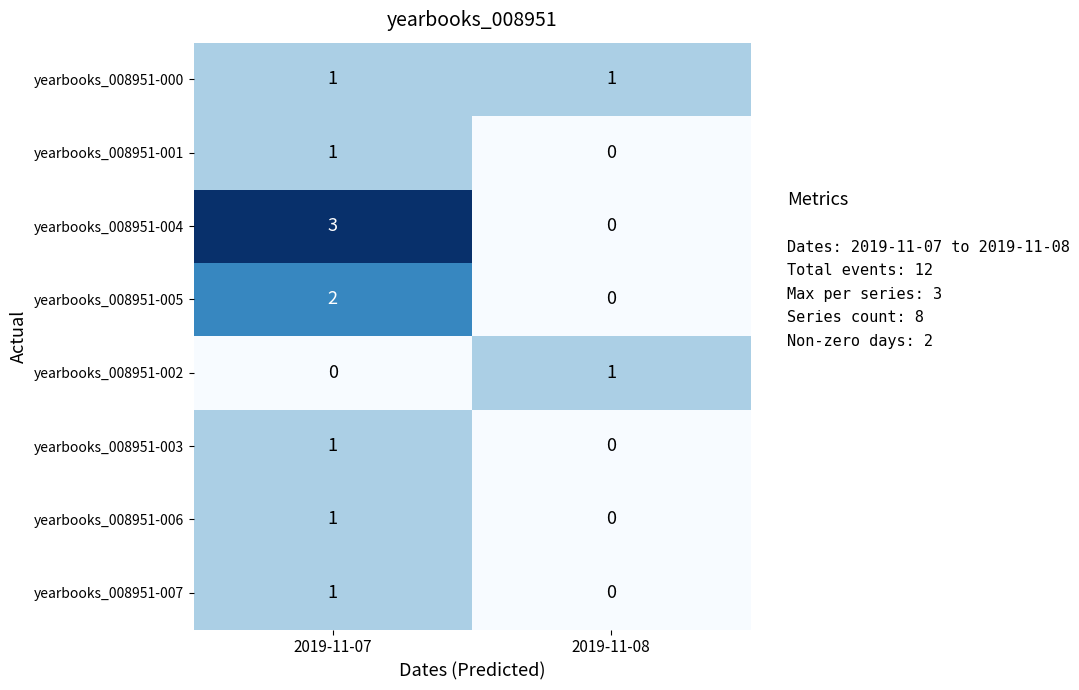

Reading right to left, transcribe all the data shown in this chart.

yearbooks_008951-000: 2019-11-08=1	2019-11-07=1
yearbooks_008951-001: 2019-11-08=0	2019-11-07=1
yearbooks_008951-004: 2019-11-08=0	2019-11-07=3
yearbooks_008951-005: 2019-11-08=0	2019-11-07=2
yearbooks_008951-002: 2019-11-08=1	2019-11-07=0
yearbooks_008951-003: 2019-11-08=0	2019-11-07=1
yearbooks_008951-006: 2019-11-08=0	2019-11-07=1
yearbooks_008951-007: 2019-11-08=0	2019-11-07=1